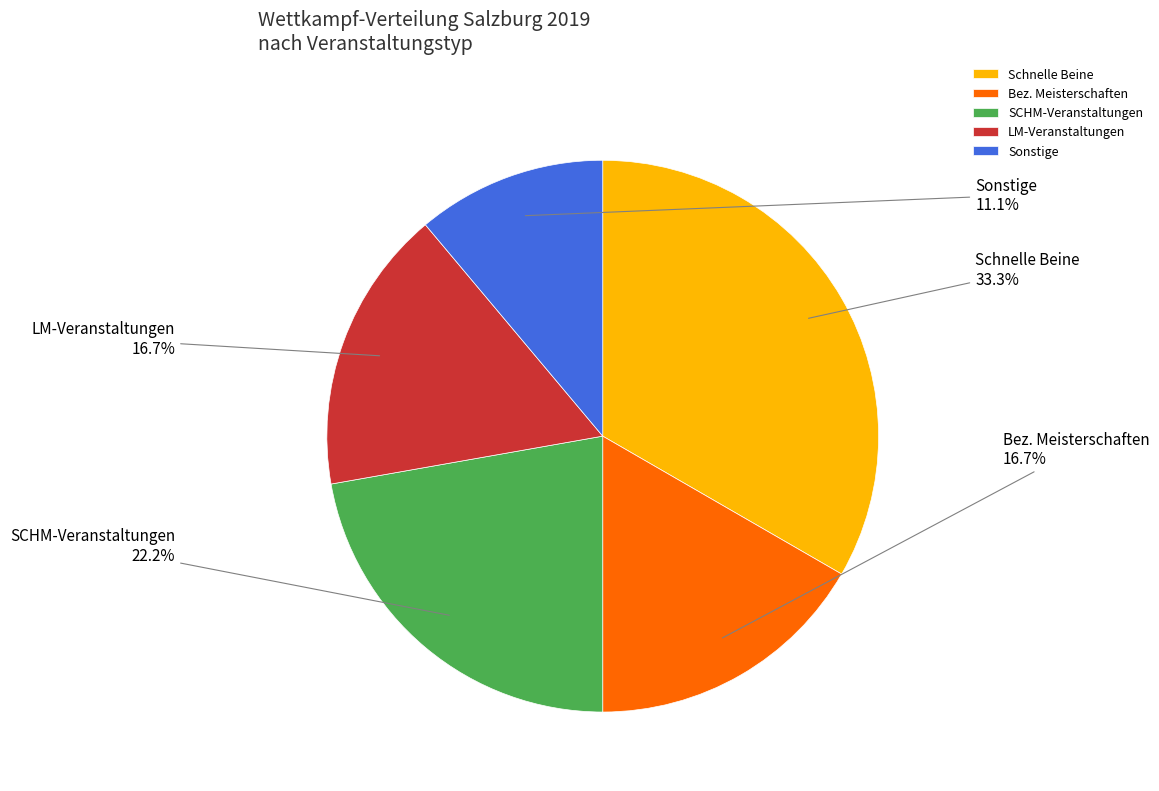

Which has a higher value, Schnelle Beine or Sonstige?

Schnelle Beine